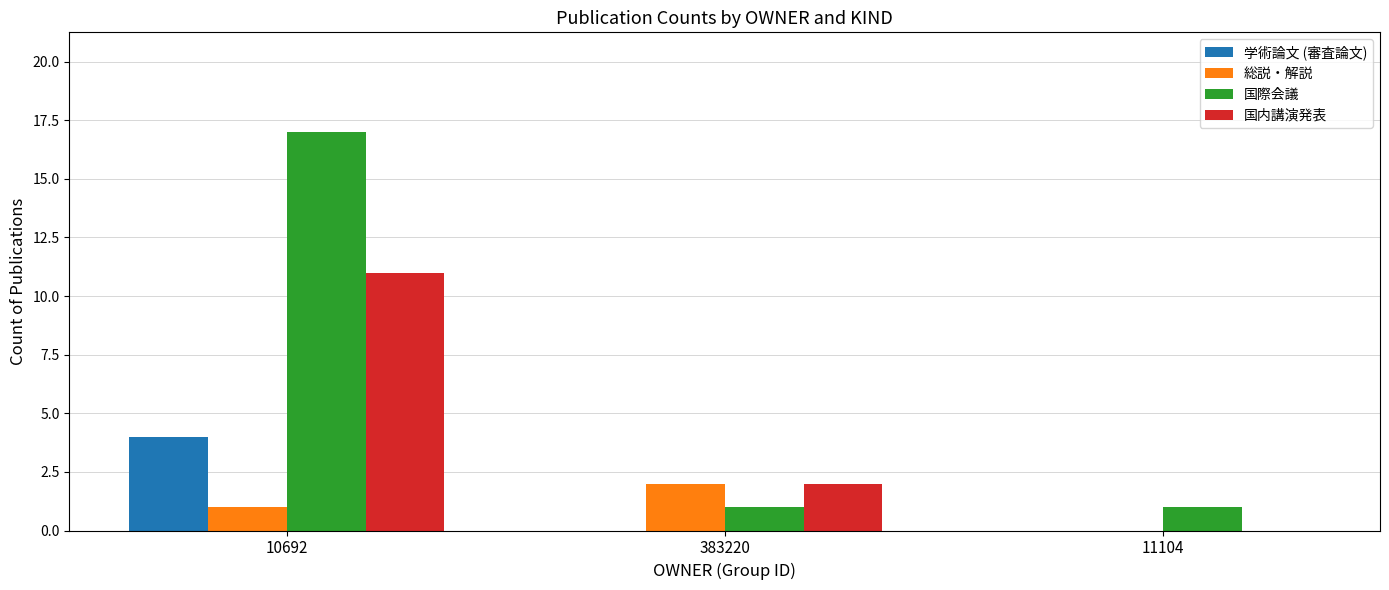

The 総説・解説 series shows 2 at 10692. True or false?

False